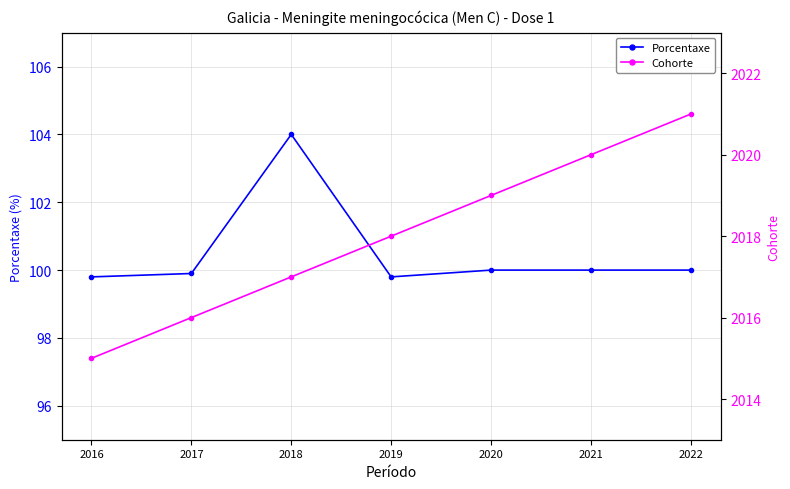

True or false: Cohorte and Porcentaxe intersect in this chart.

False